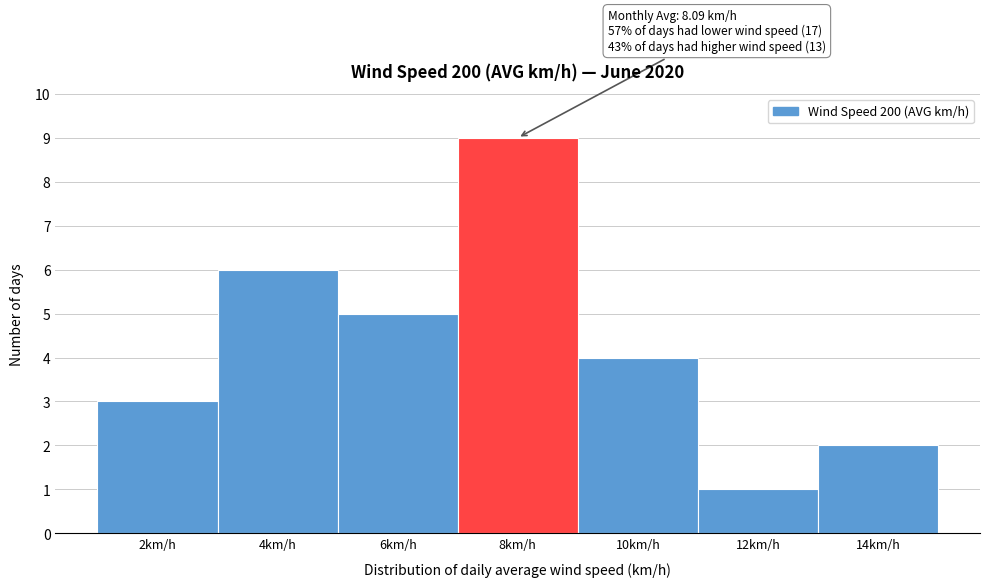

Reading left to right, extract all data points from this chart.

3	6	5	9	4	1	2